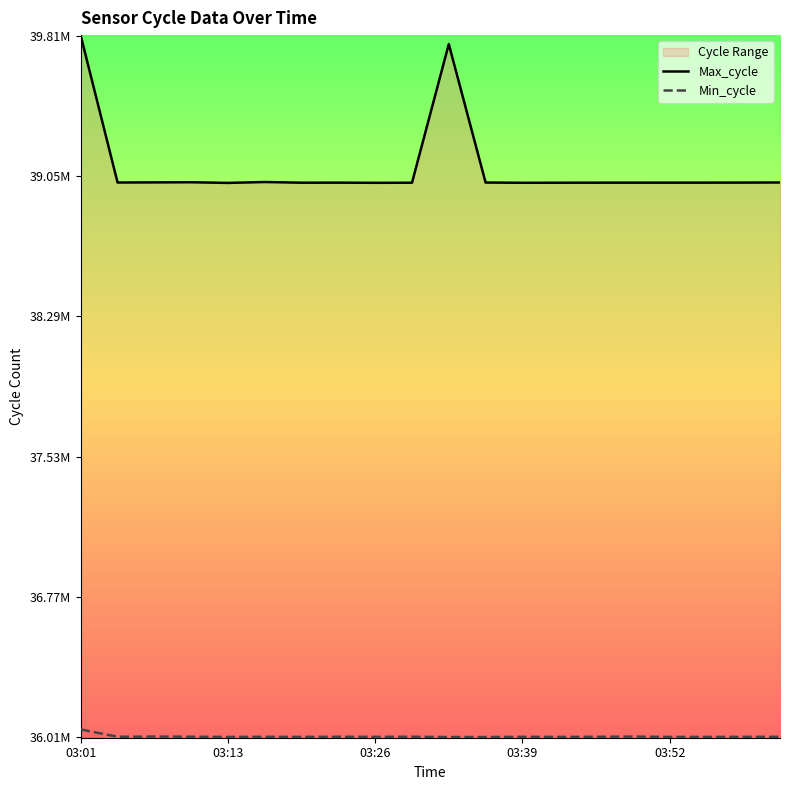

True or false: Min_cycle has a value of 52954713 at 03:39.

False